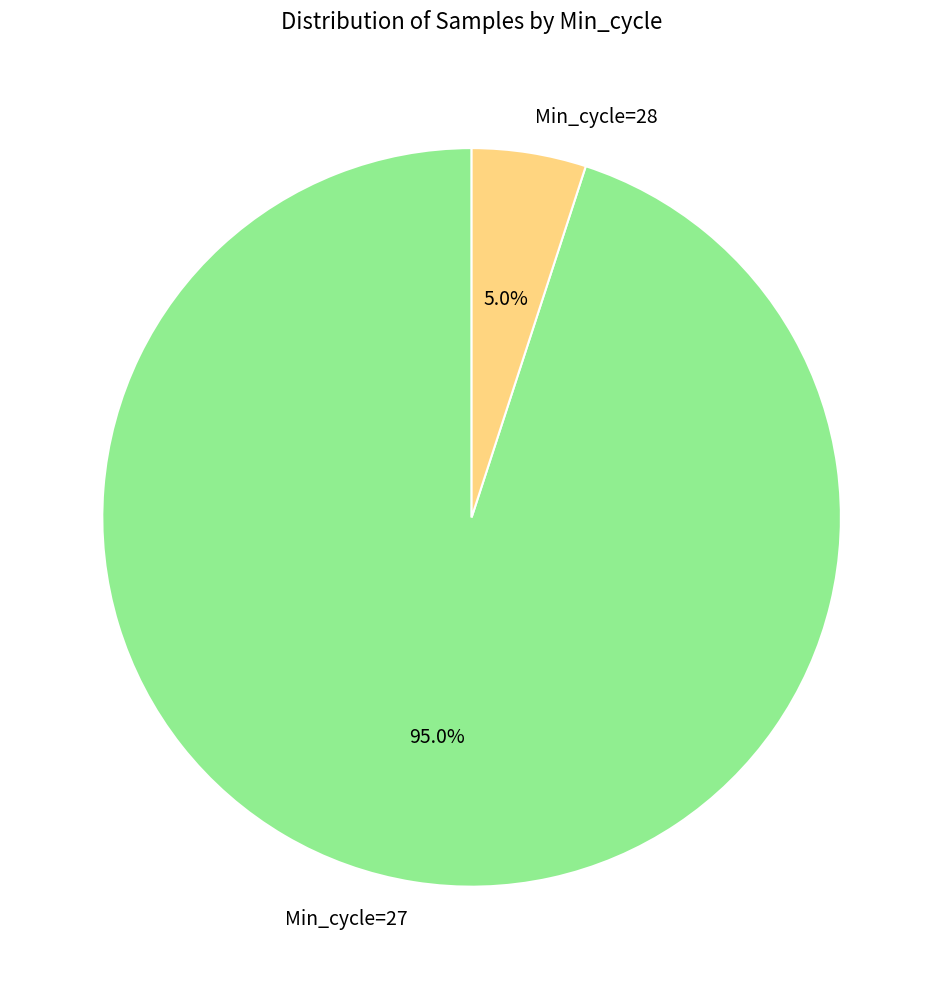

Rank the categories by value from lowest to highest.

Min_cycle=28, Min_cycle=27